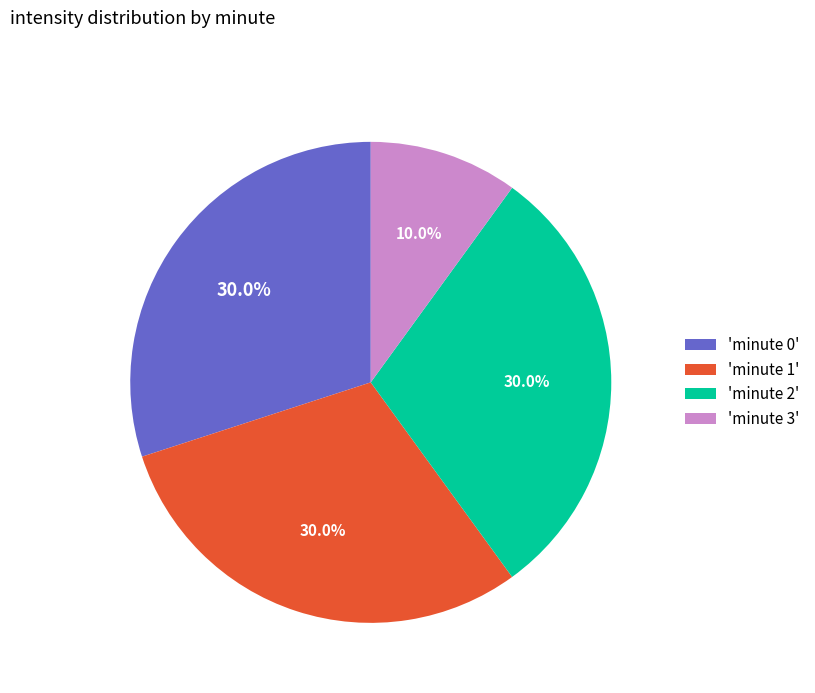

Combined, what portion of the pie is 'minute 0' and 'minute 3'?

40.0%